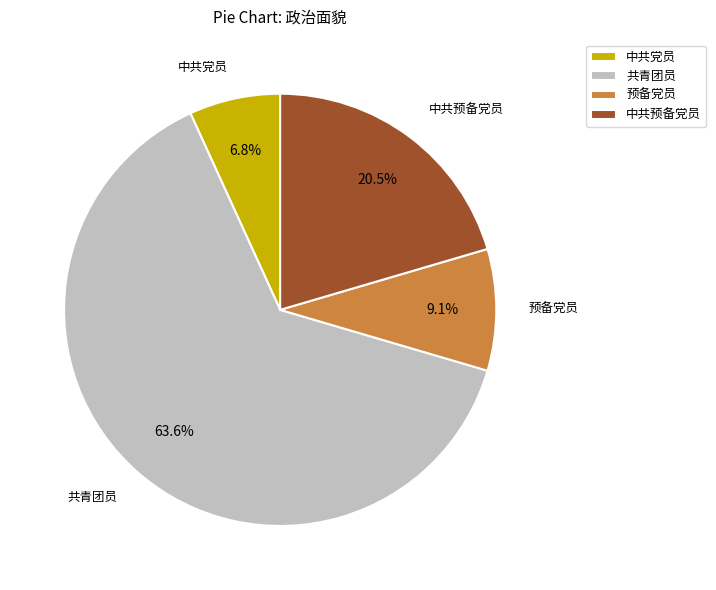

To the nearest percent, what is the difference between the 中共党员 and 共青团员 slice percentages?

57%